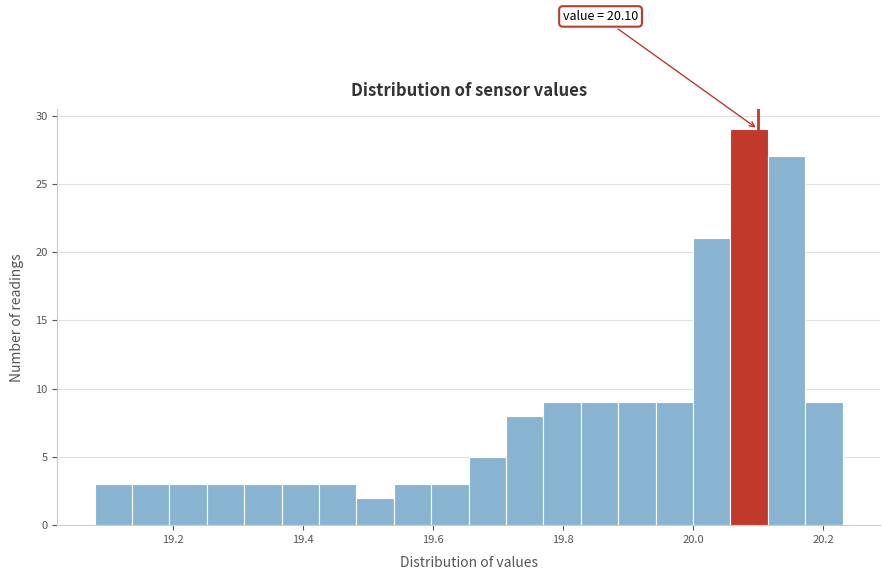

Around what value on the x-axis is the tallest bar? Give the approximate position of its centre, as read against the axis.

20.08